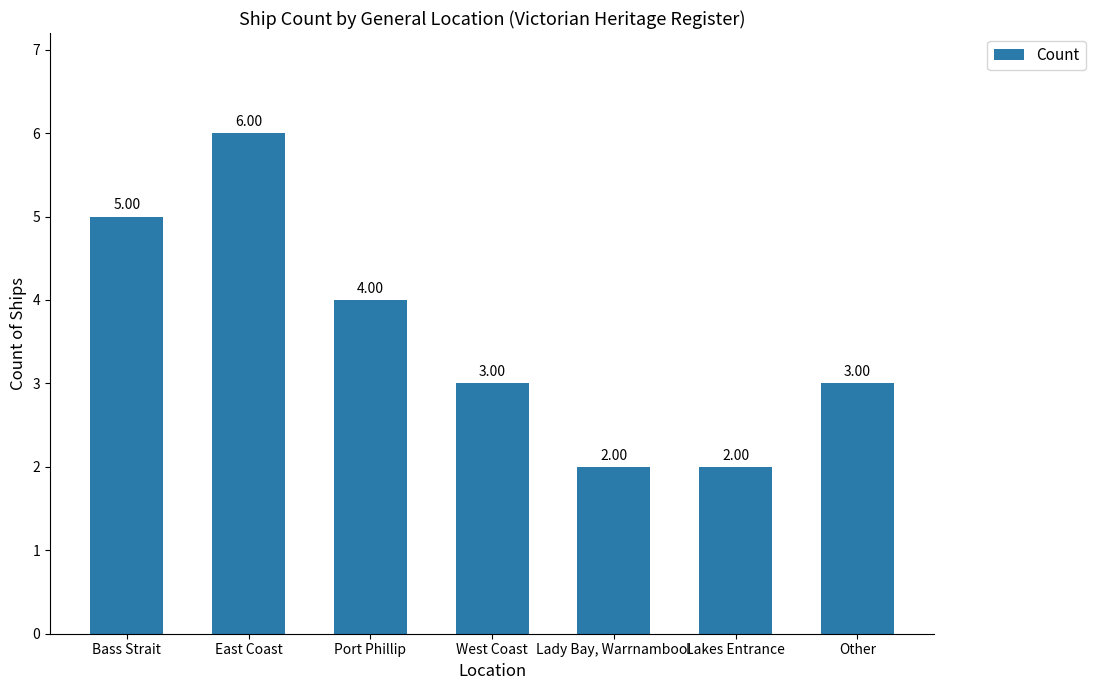

The chart shows a value of 2 at Lakes Entrance. True or false?

True